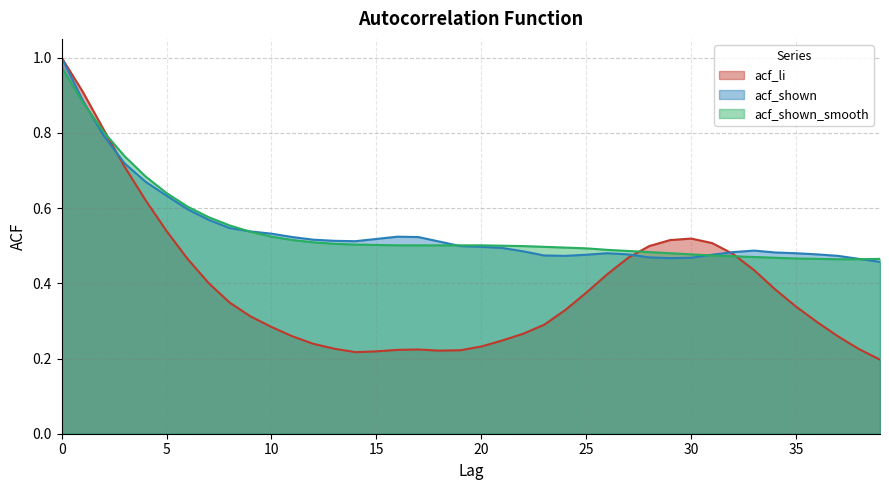

Where do acf_shown_smooth and acf_li first cross each other?

2 and 3